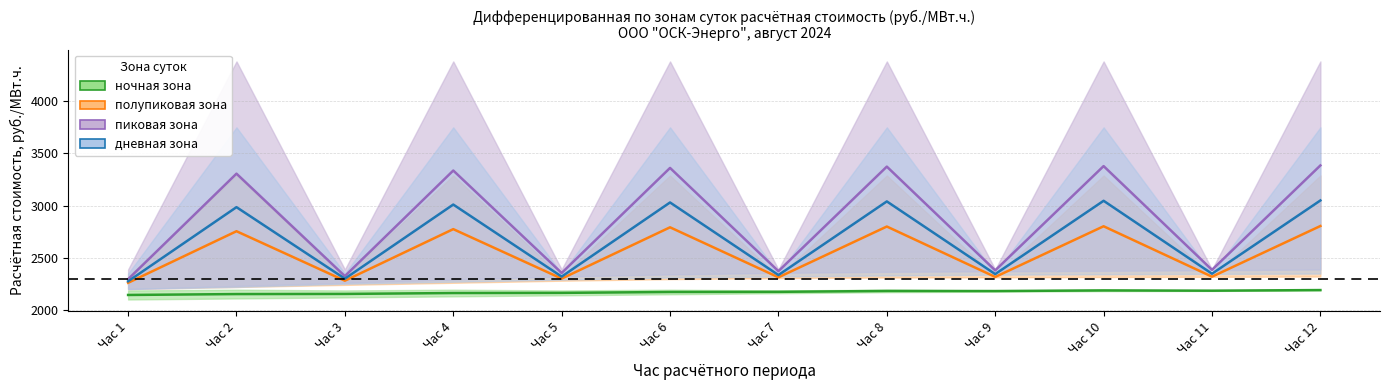

In пиковая зона, how many points are lower than both neighbors (excluding endpoints)?

5